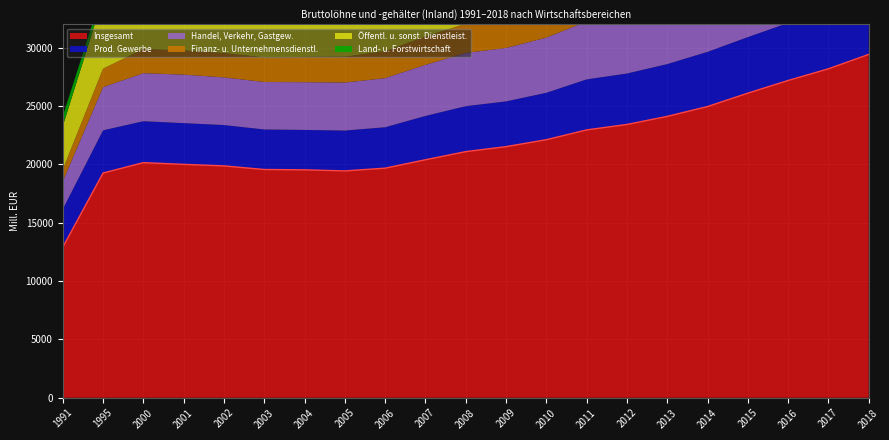

How many data points does each series have?

21